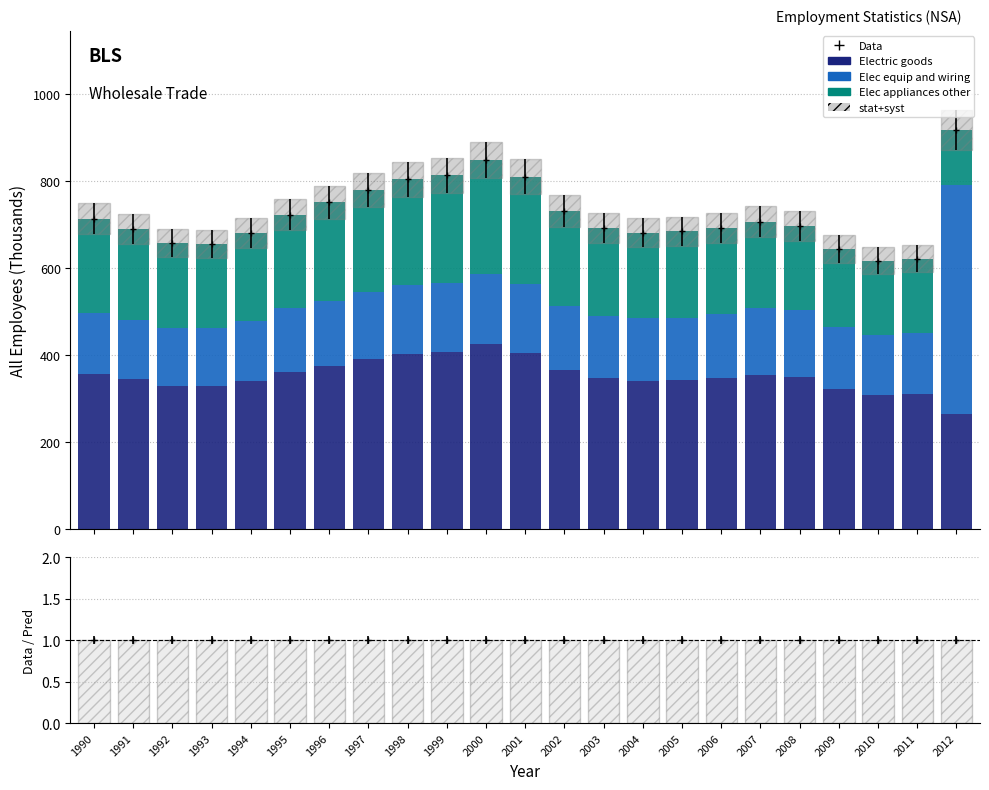

Which series has the largest range (max minus min)?

Elec equip and wiring